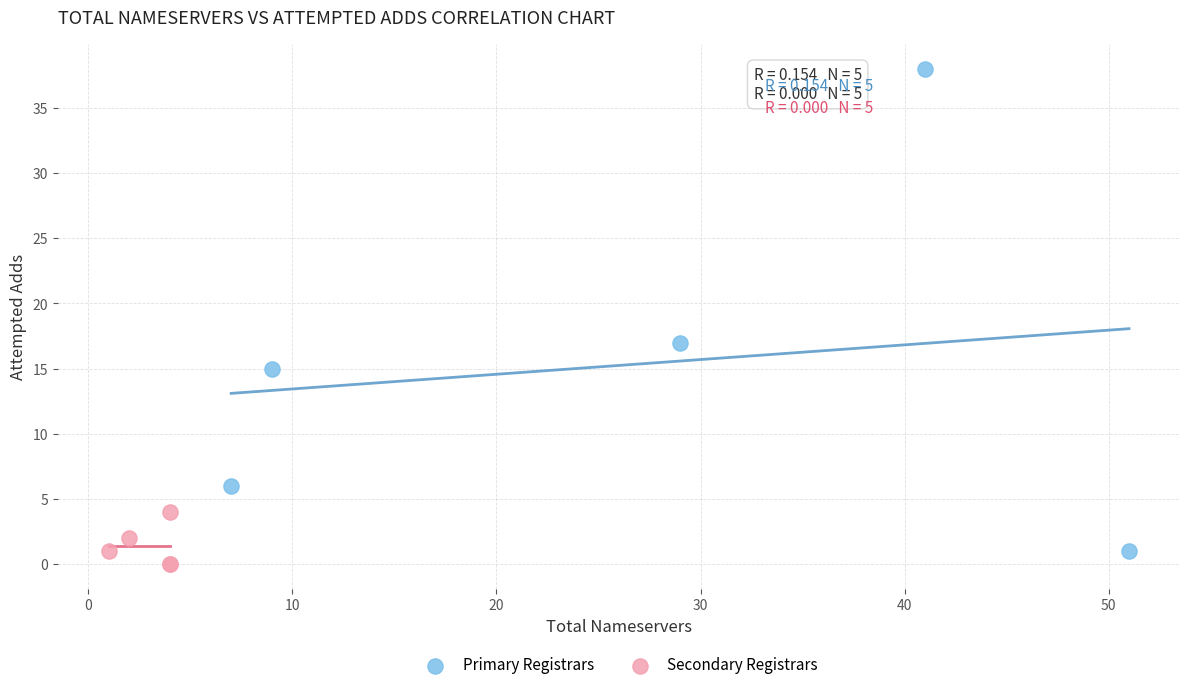

Which series contains the highest Y value?

Primary Registrars